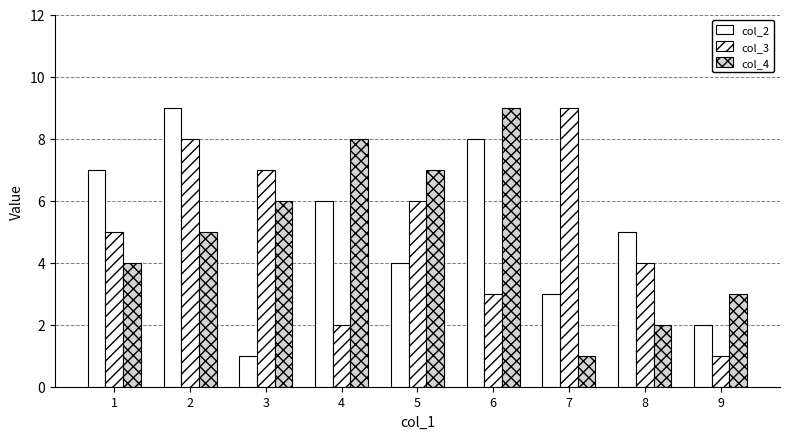

What is the total value across all series at 6?

20